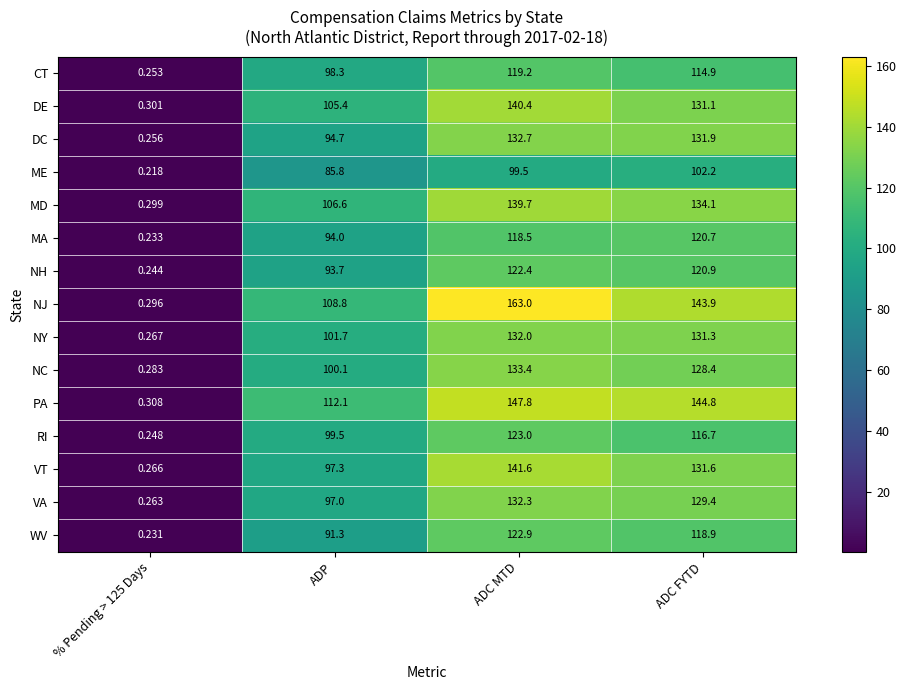

At which label is ME closest to 51?

ADP